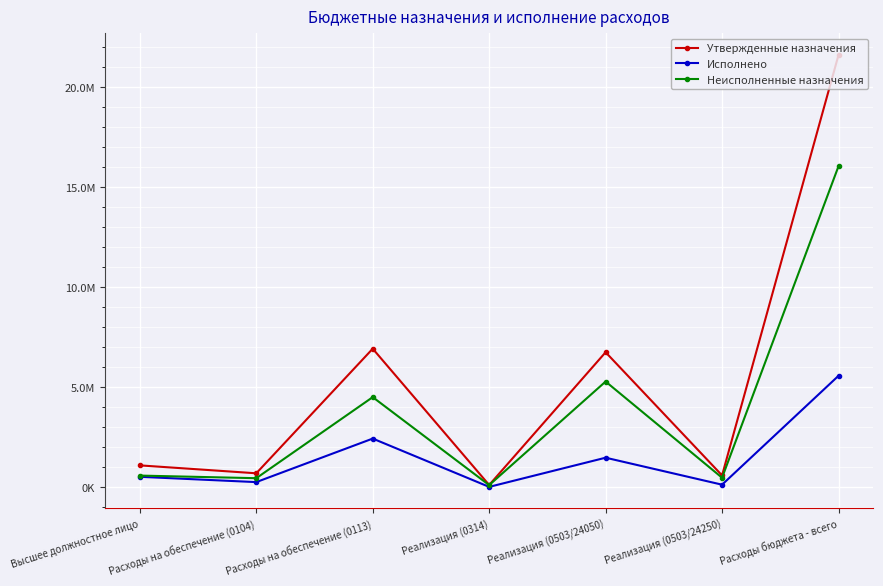

True or false: Утвержденные назначения has more than 2 points higher than both neighbors.

False